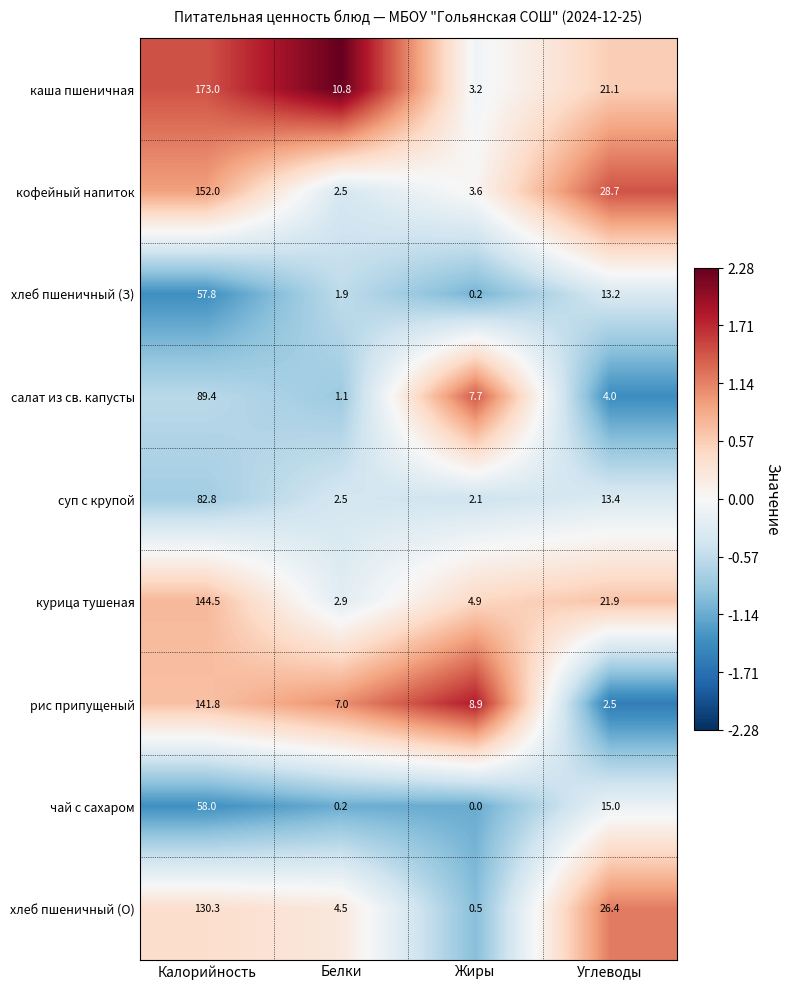

Rank the series by their maximum value, from lowest to highest.

хлеб пшеничный (З), чай с сахаром, суп с крупой, салат из св. капусты, хлеб пшеничный (О), рис припущеный, курица тушеная, кофейный напиток, каша пшеничная